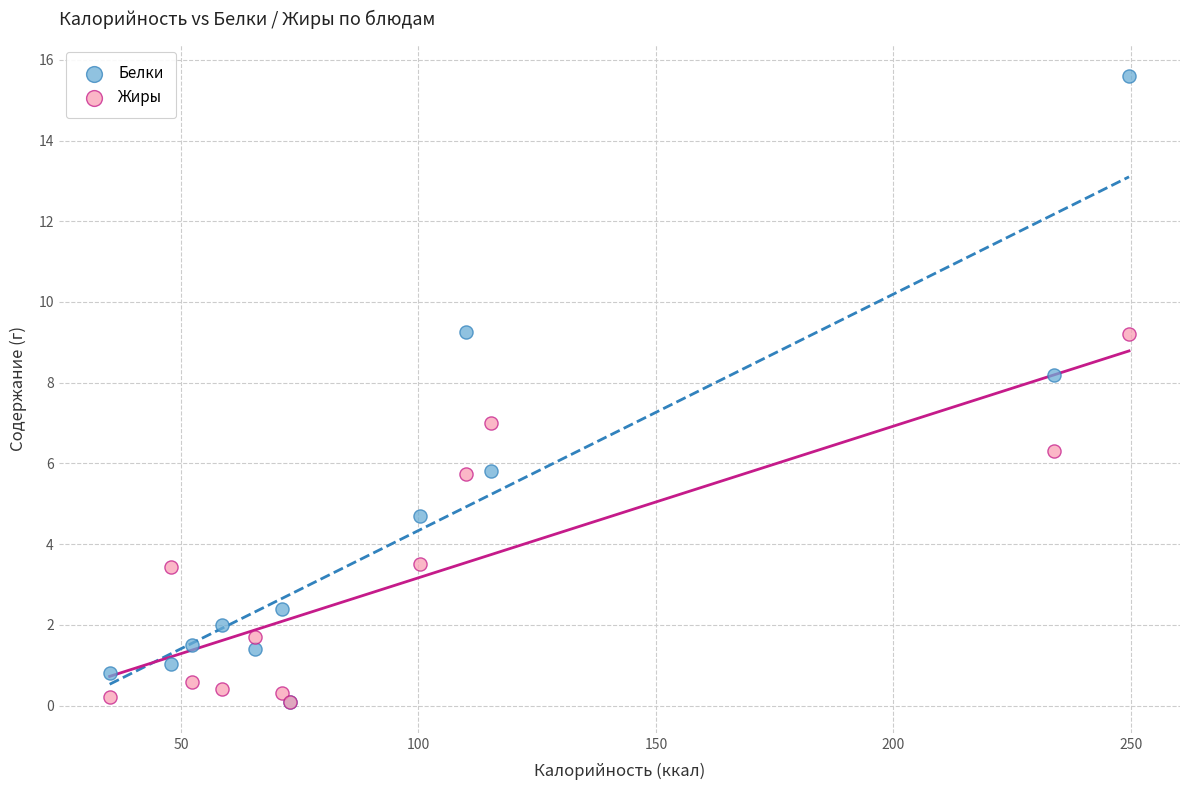

What are all the series names shown in the legend?

Белки, Жиры